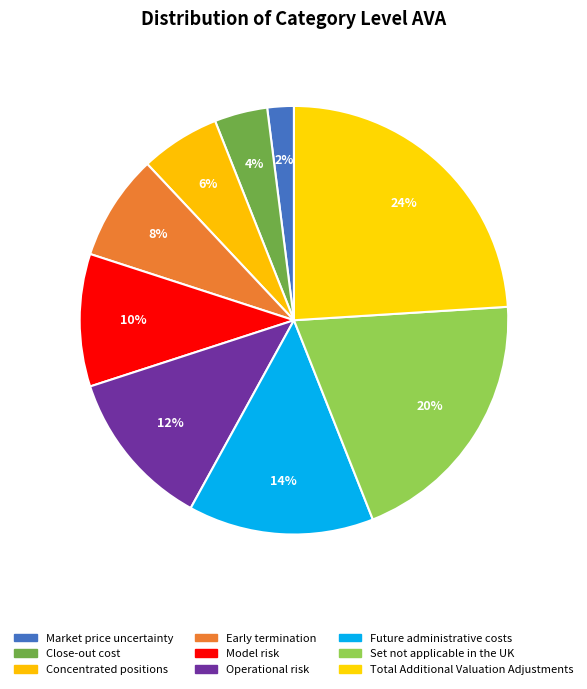

What percentage is the Future administrative costs slice, to the nearest percent?

14%